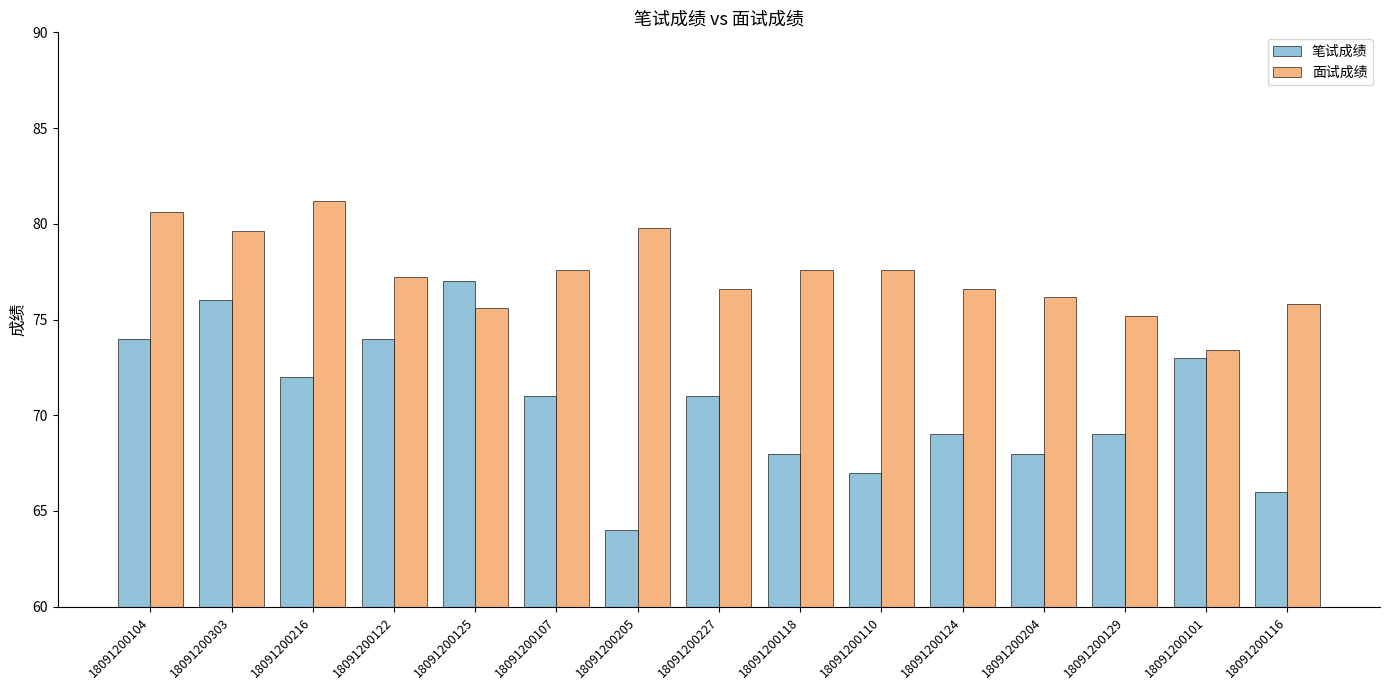

Rank the series by their average value, from highest to lowest.

面试成绩, 笔试成绩